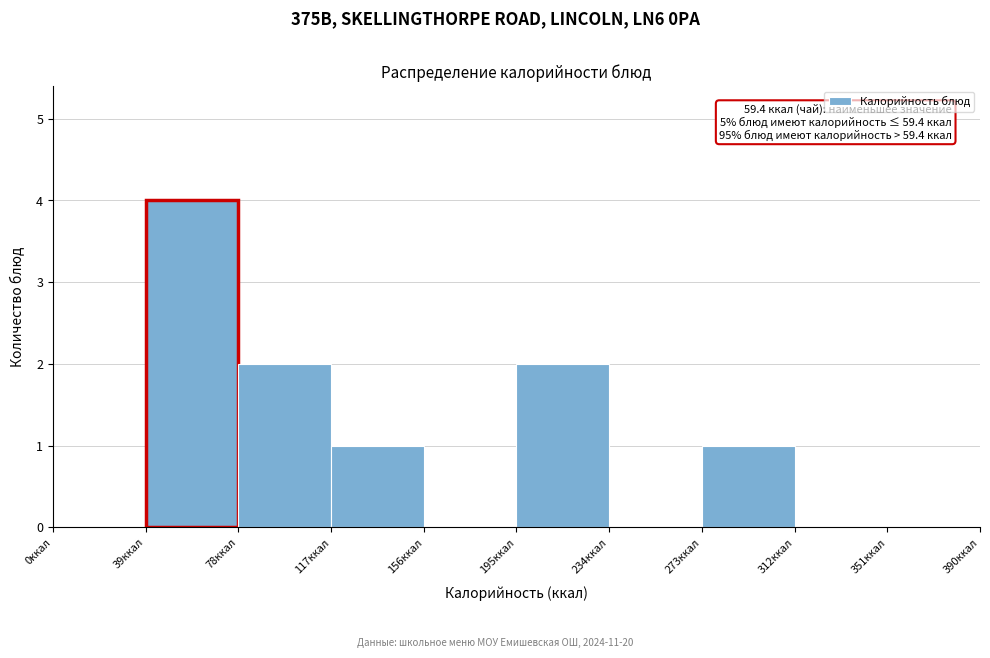

Over which range of the x-axis is the bar tallest?

39 to 78